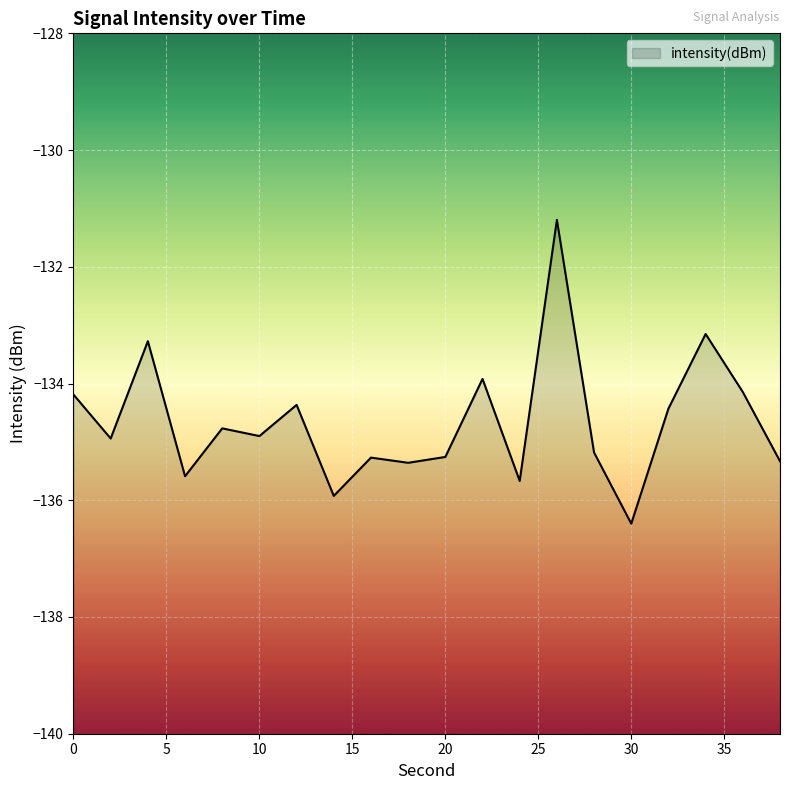

What value does the data have at 36?

-134.1